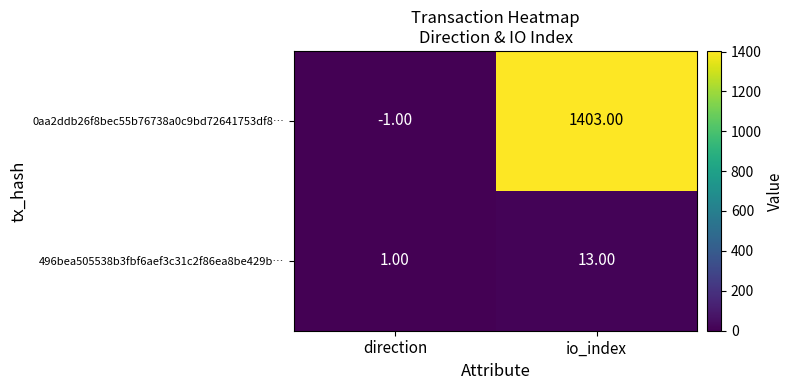

At which category is the sum across all series the highest?

io_index